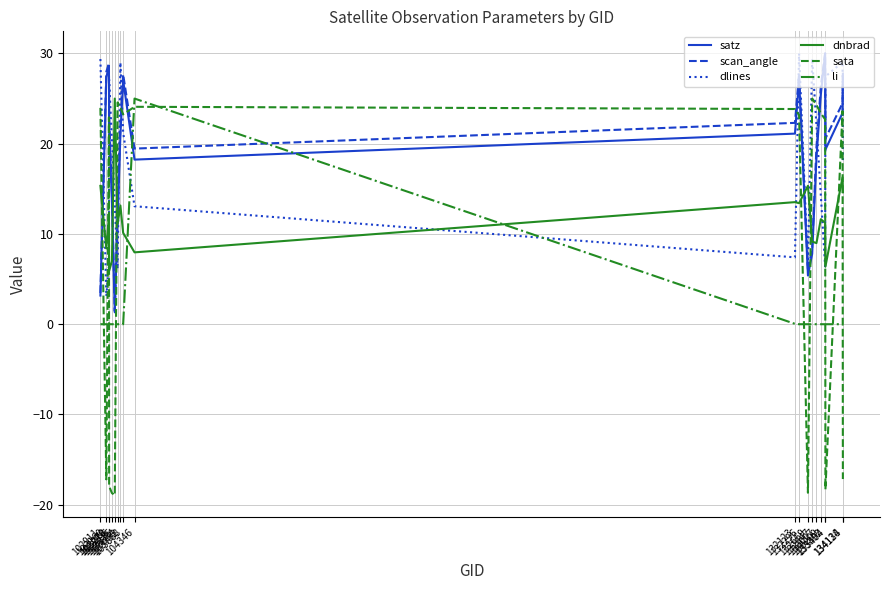

Which series ends up on top after the final intersection of sata and satz?

satz